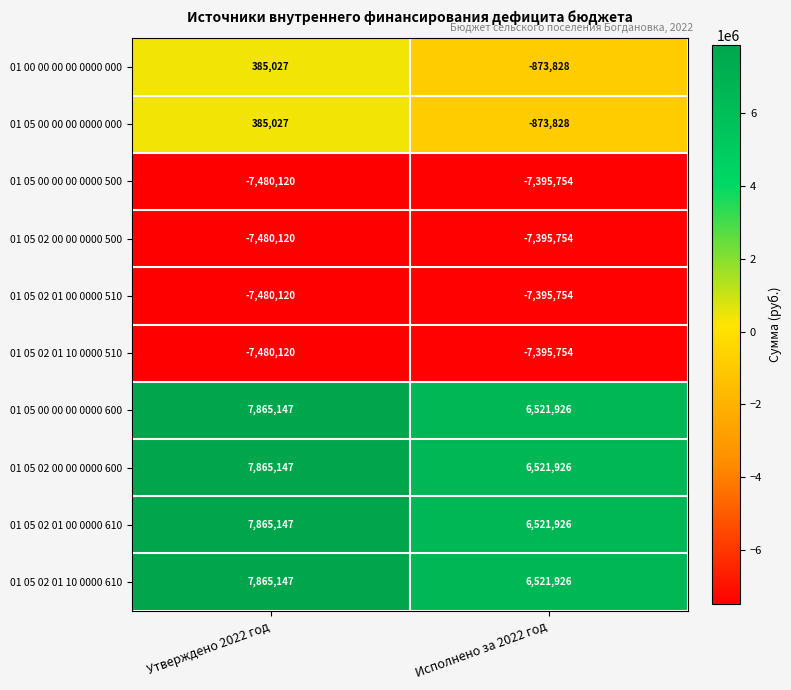

What is the sum of the 01 05 02 01 10 0000 610 values at Утверждено 2022 год and Исполнено за 2022 год?

14387073